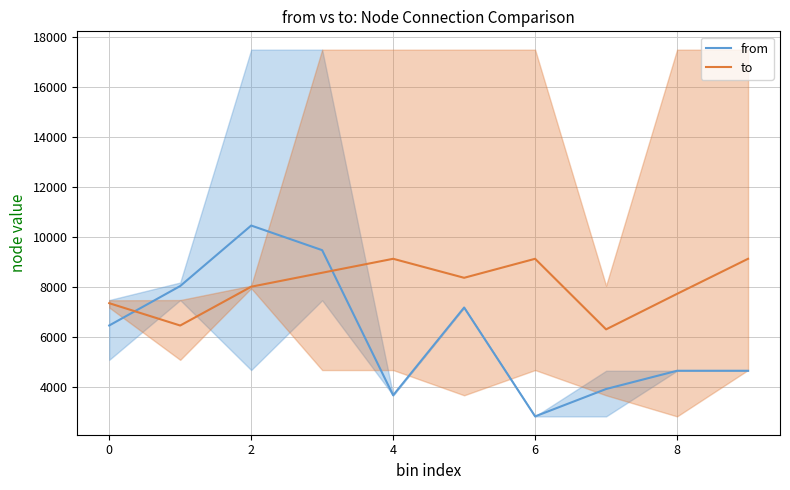

How many values in the from series exceed 6463?

5